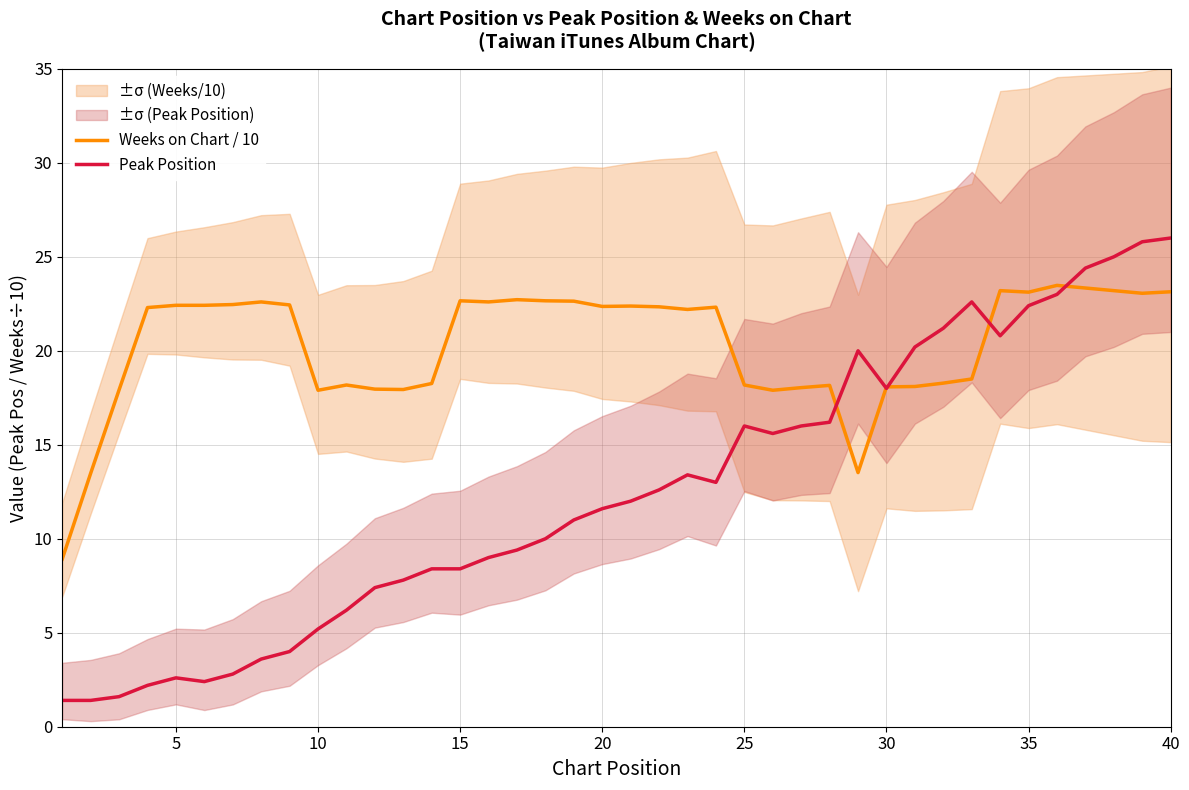

The Peak Position series shows 10.5 at 30. True or false?

False